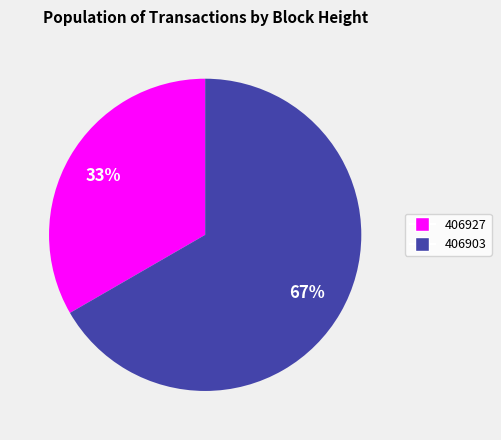

What is the ratio of the value at 406927 to the value at 406903?

0.5